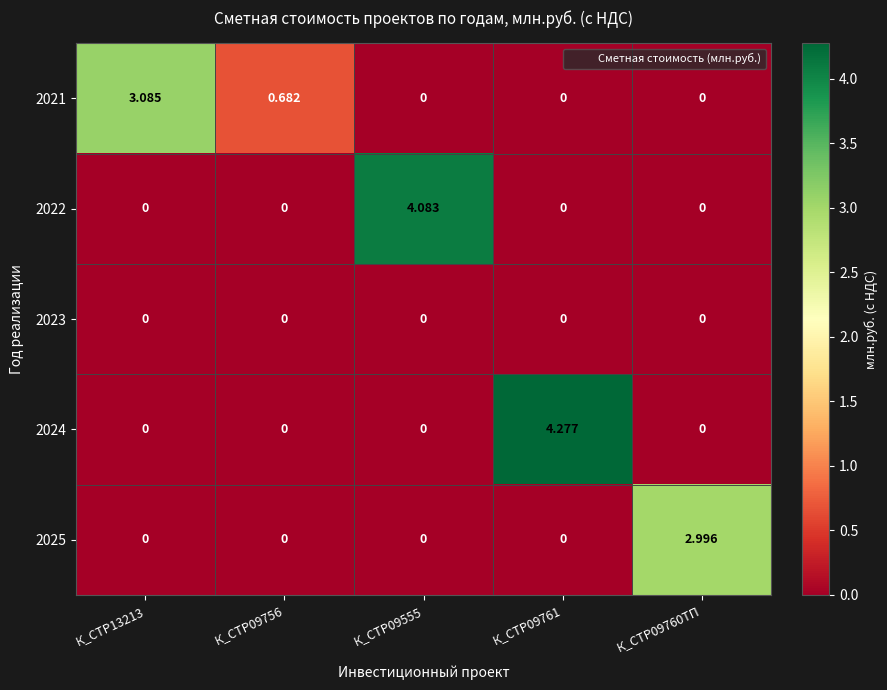

At К_СТР09760ТП, list the series in order from largest to smallest.

2025, 2021, 2022, 2023, 2024